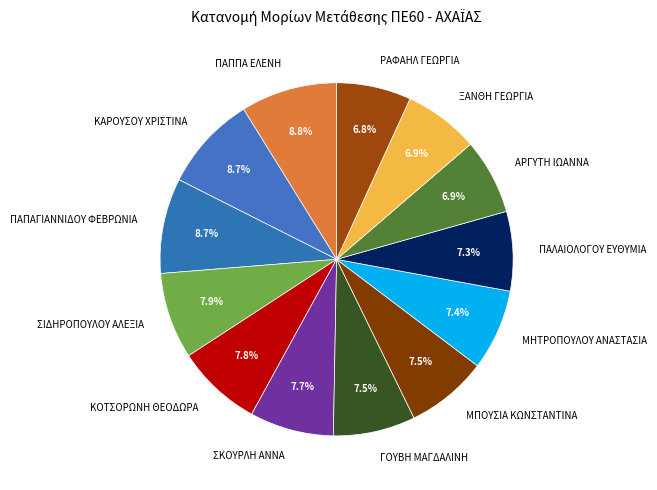

What portion of the pie excludes ΜΠΟΥΣΙΑ ΚΩΝΣΤΑΝΤΙΝΑ?

92.5%